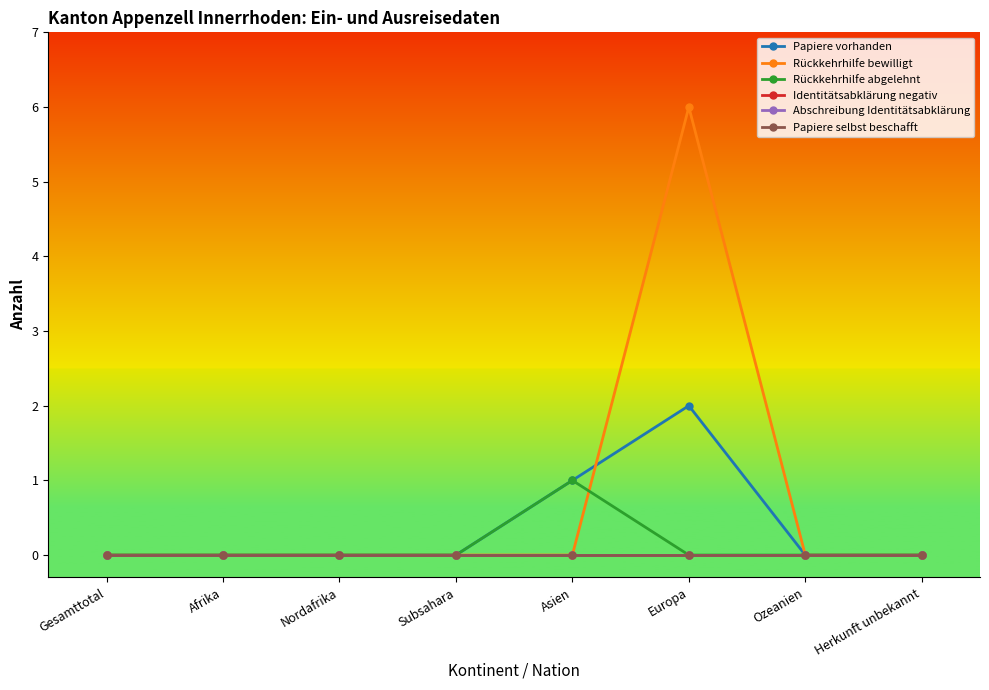

At which label does Abschreibung Identitätsabklärung reach its peak?

Gesamttotal